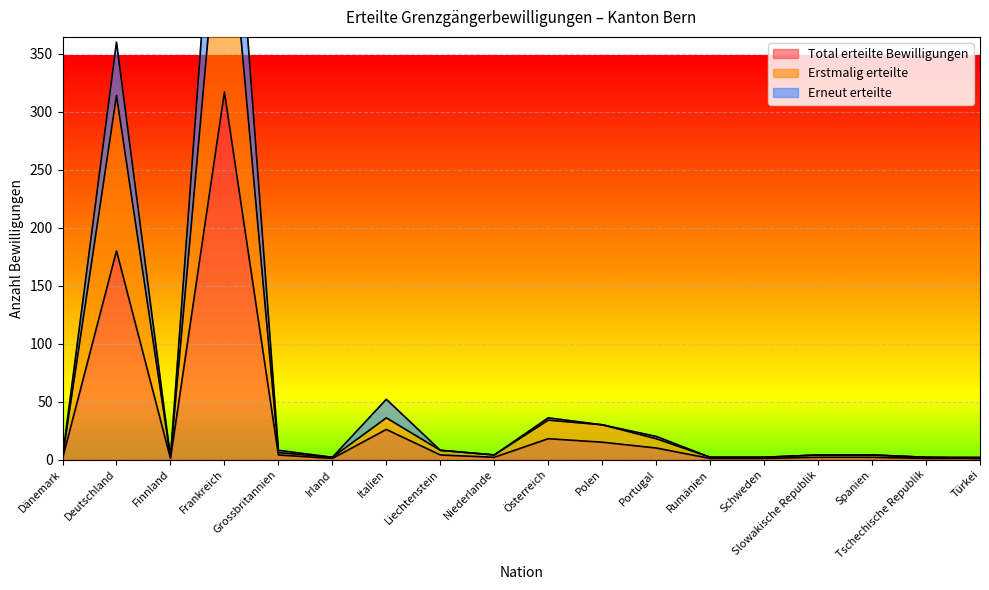

At Grossbritannien, list the series in order from largest to smallest.

Erneut erteilte, Erstmalig erteilte, Total erteilte Bewilligungen